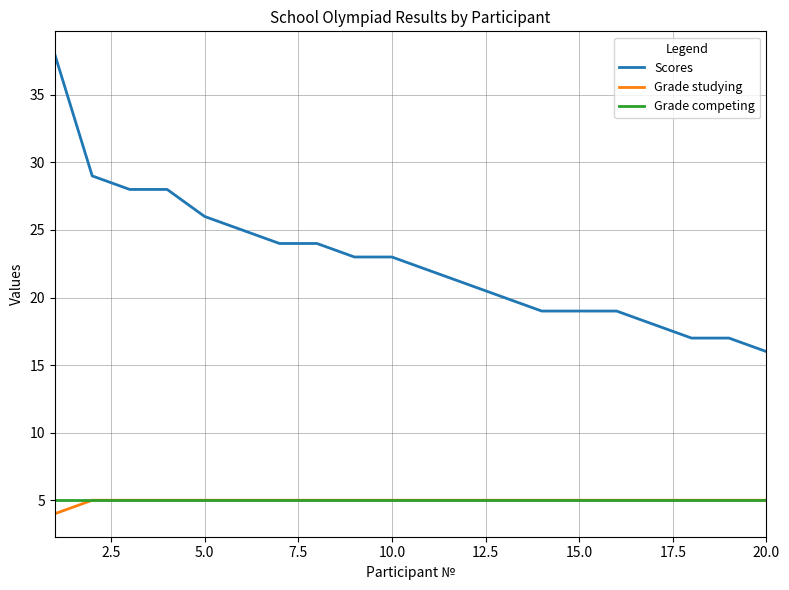

What is the greatest value displayed?

38